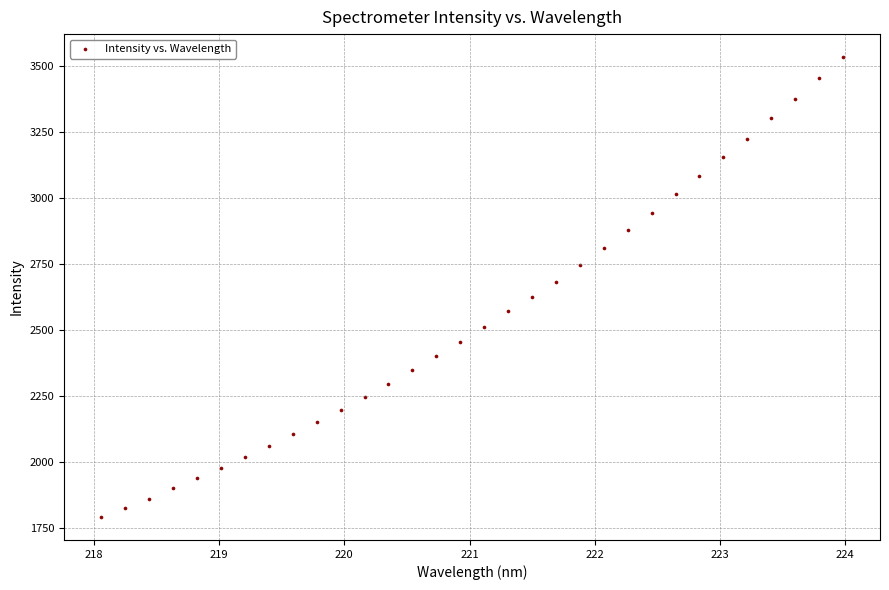

What is the range of Y values (max minus min)?

1743.8